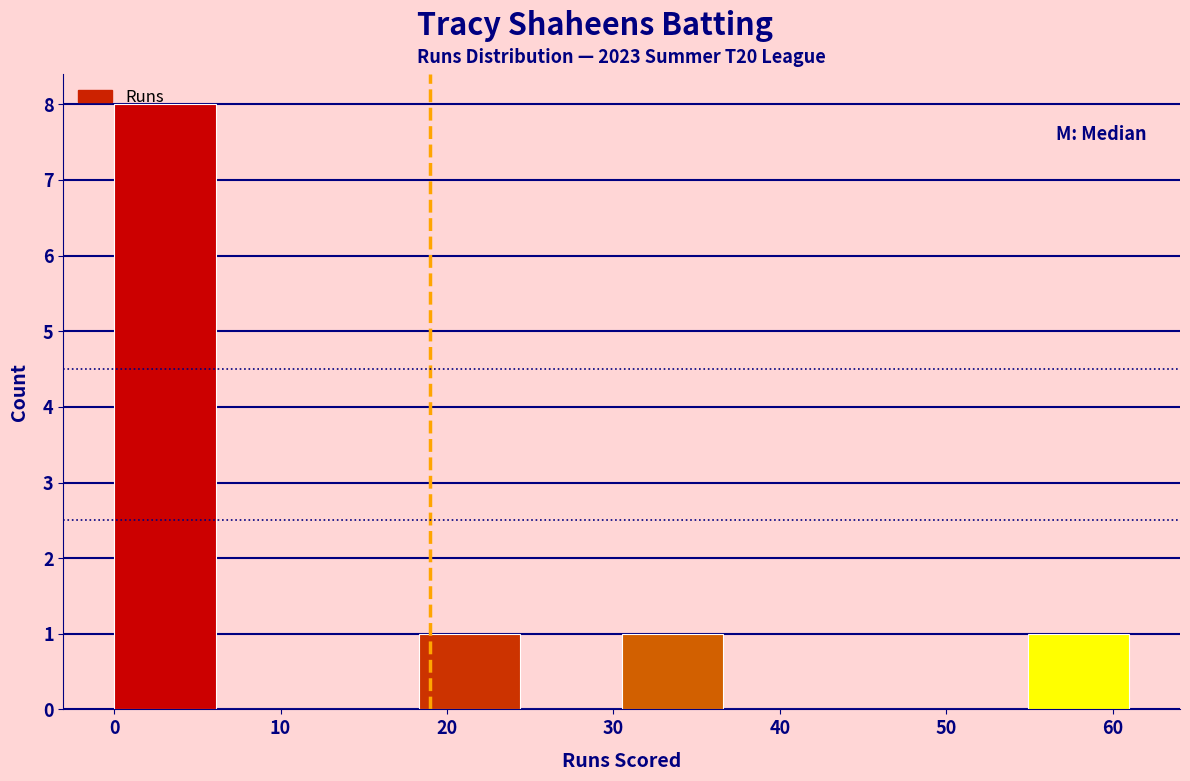

Reading left to right, list every bar in this chart as the range it spans on the x-axis followed by its height. Neither the bar edges nor the heights are printed on the chart, so give them approximately, as read against the axes.

0.0 to 6.1: 8
6.1 to 12.2: 0
12.2 to 18.3: 0
18.3 to 24.4: 1
24.4 to 30.5: 0
30.5 to 36.6: 1
36.6 to 42.7: 0
42.7 to 48.8: 0
48.8 to 54.9: 0
54.9 to 61.0: 1